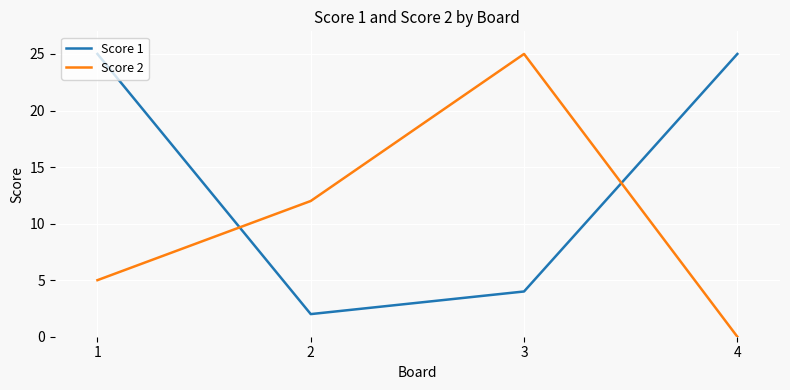

Which series has the largest total across all categories?

Score 1